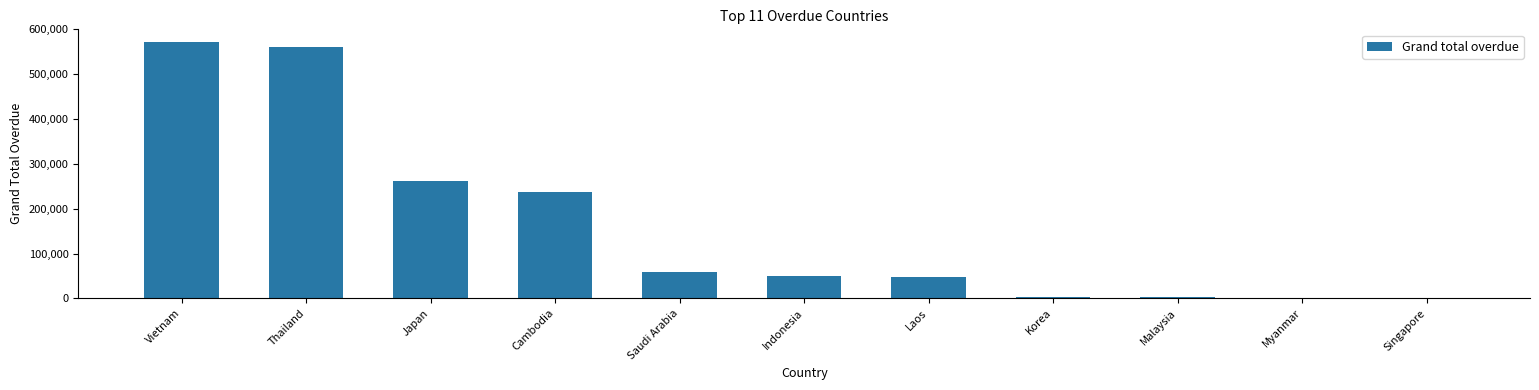

Approximately how many times larger is the value at Vietnam compared to Thailand?

1.0